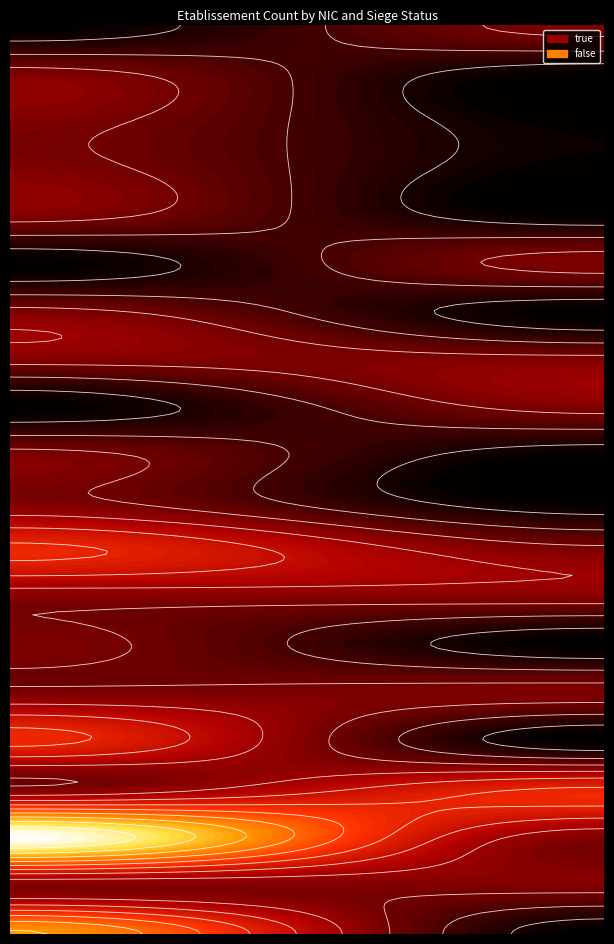

Reading left to right, list all the values displayed in this chart.

00010: true=3	false=0
00019: true=4	false=1
00020: true=1	false=2
00022: true=2	false=0
00023: true=1	false=1
00024: true=1	false=0
00027: true=1	false=1
00028: true=2	false=1
00029: true=1	false=0
00032: true=1	false=0
00036: true=0	false=1
00037: true=1	false=1
00038: true=1	false=0
00042: true=0	false=1
00045: true=1	false=0
00049: true=1	false=0
00050: true=1	false=0
00056: true=1	false=0
00062: true=0	false=1
00015: true=1	false=1